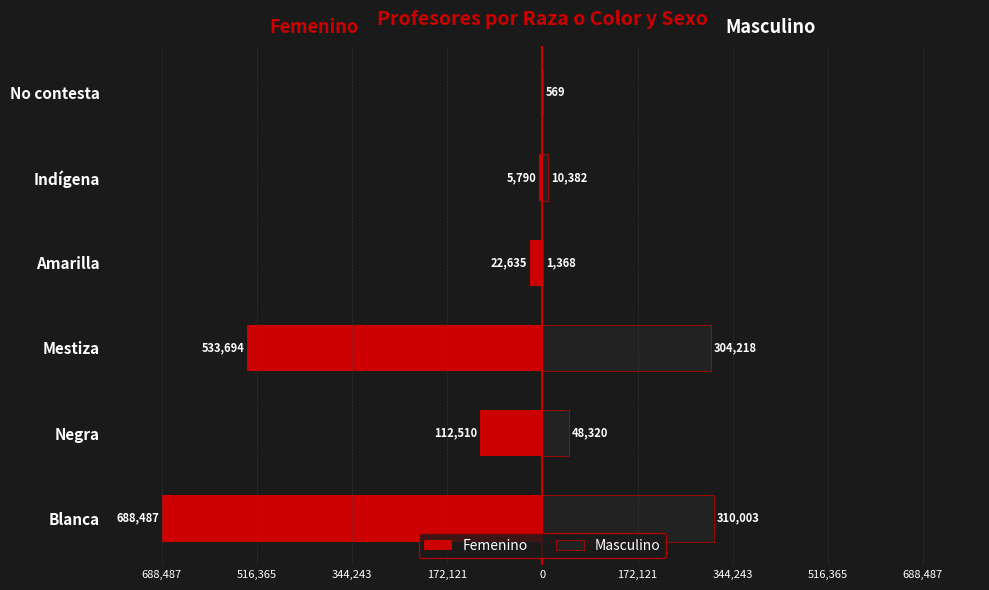

Which series has the largest range (max minus min)?

Femenino